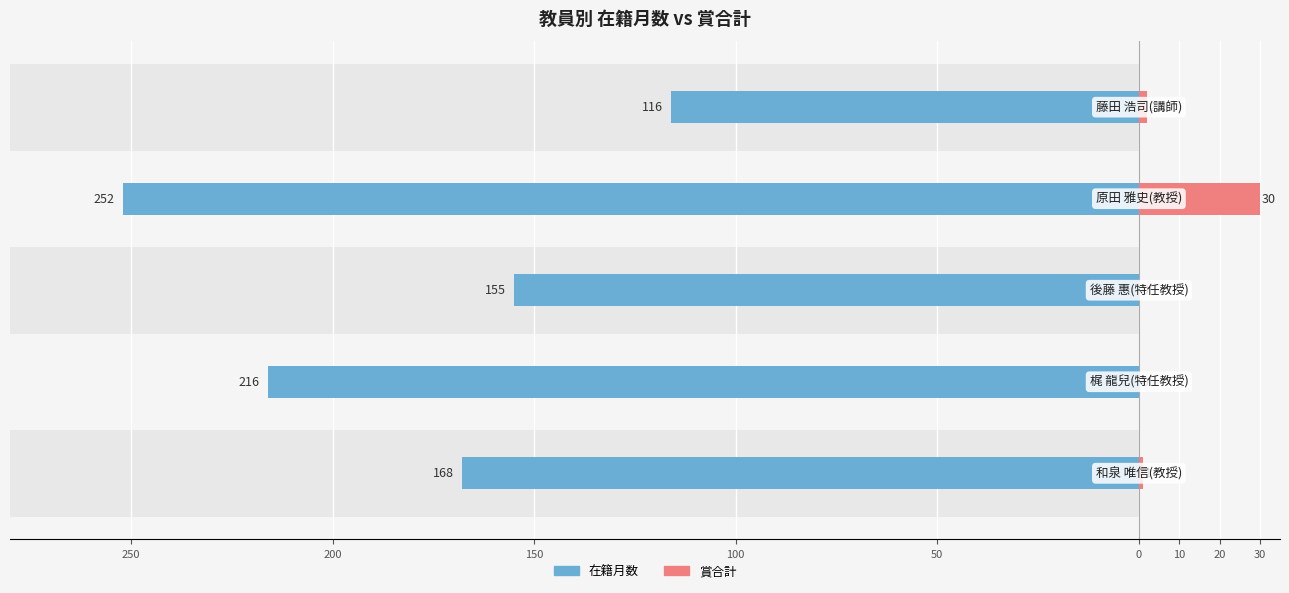

What is the sum of all 賞合計 values?

33